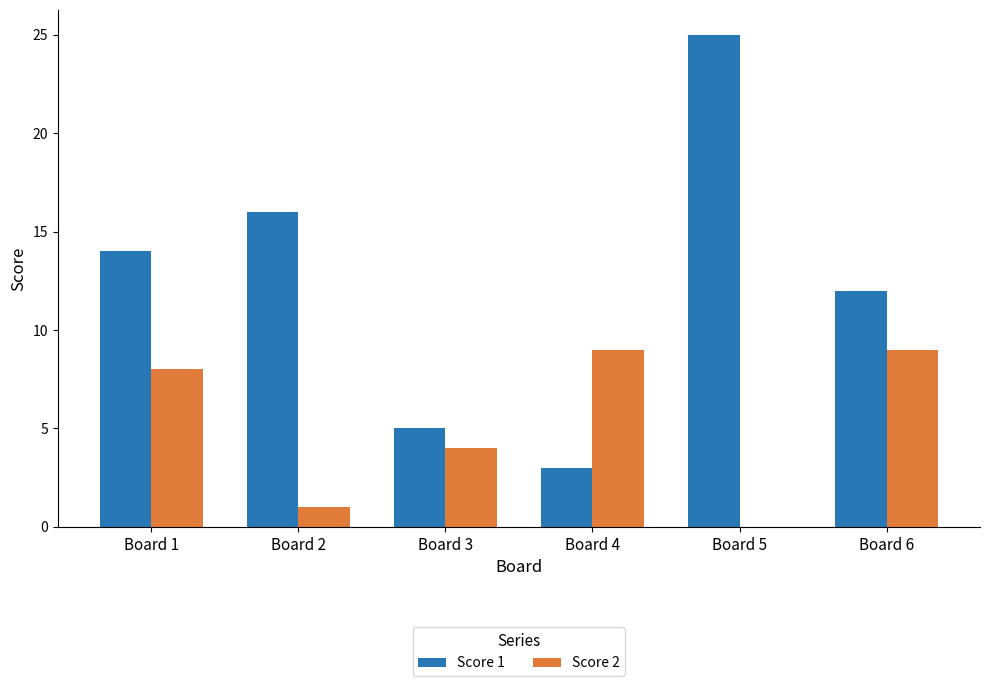

What is the sum of the Score 2 values at Board 3 and Board 5?

4